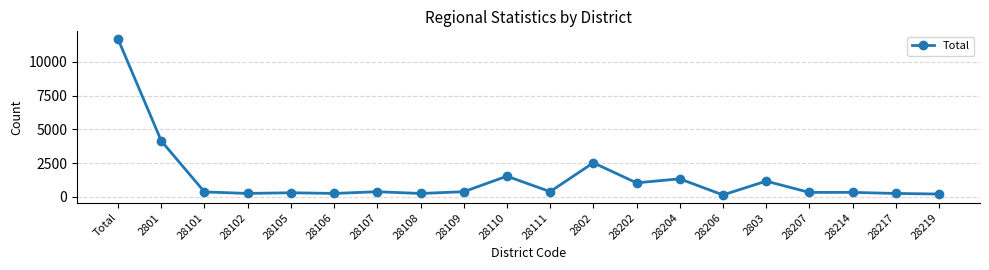

The value at Total is 11688. True or false?

True